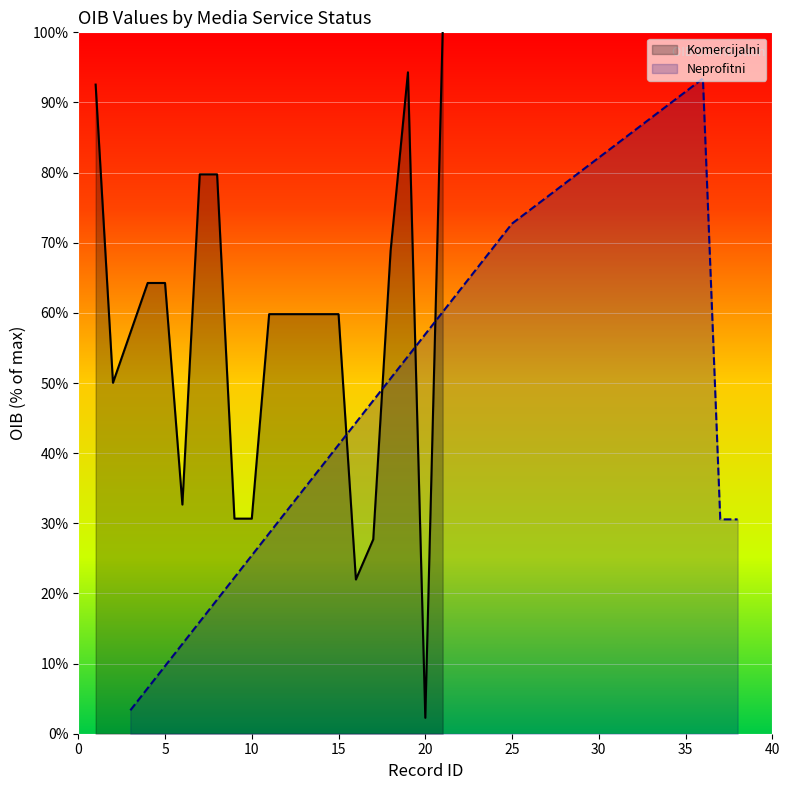

What is the difference between the maximum and second lowest values?

62.9